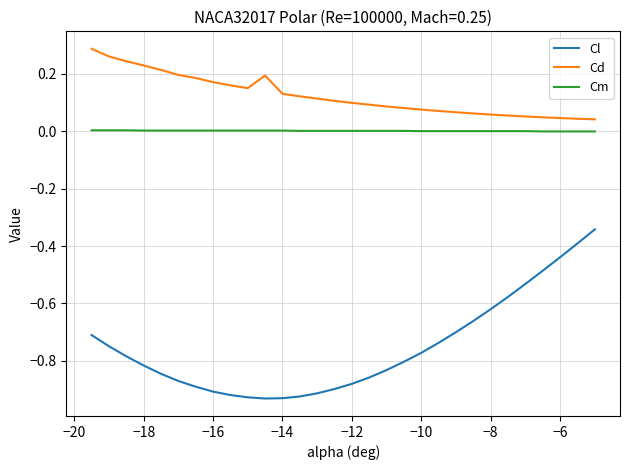

True or false: Cm and Cl intersect in this chart.

False